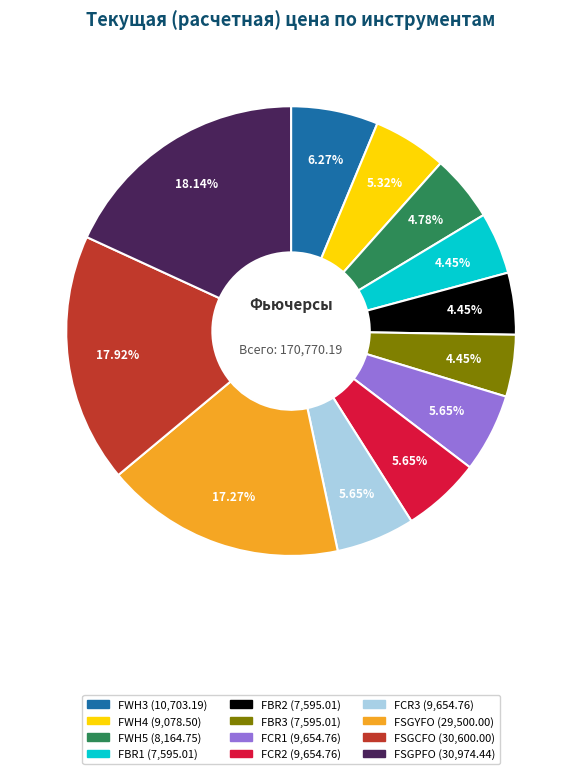

What percentage do FBR2 and FSGCFO together represent?

22.4%